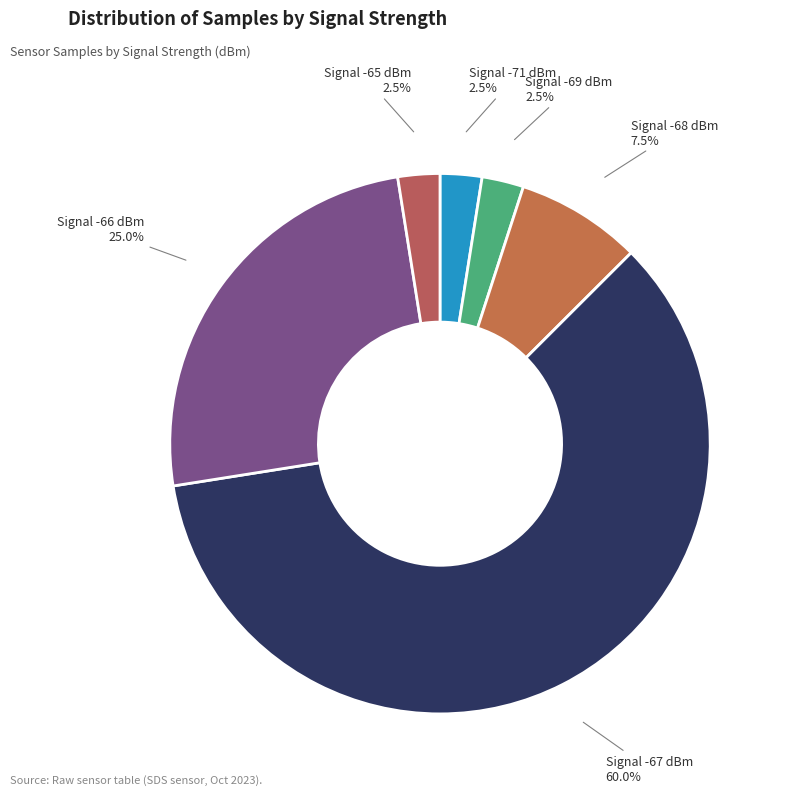

Count the number of slices in the pie.

6